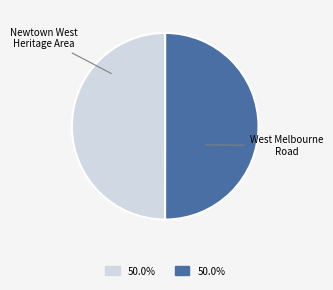

Do West Melbourne Road and Newtown West Heritage Area together represent more than half of the pie?

Yes